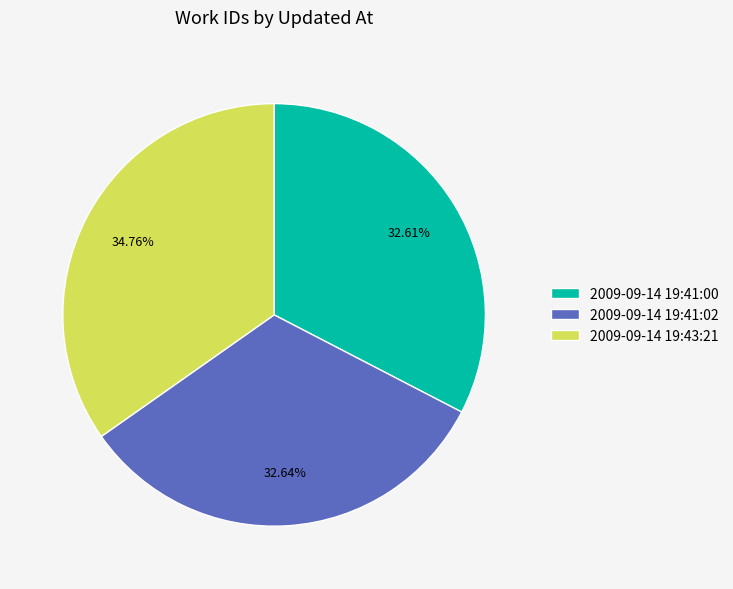

Combined, do 2009-09-14 19:41:02 and 2009-09-14 19:43:21 account for over 50%?

Yes